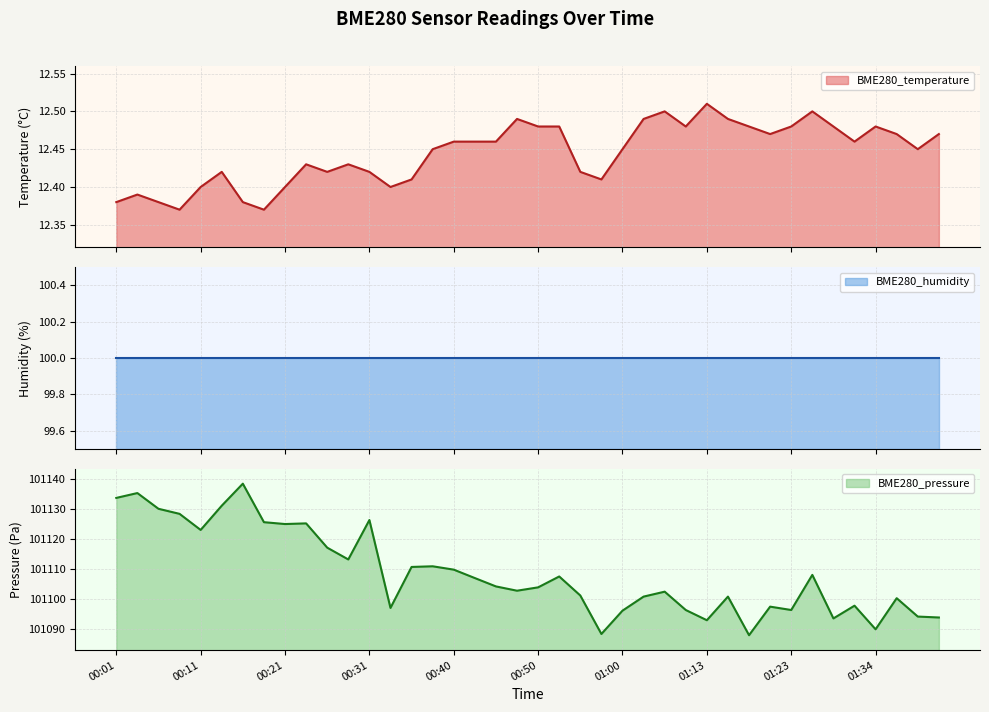

The BME280_pressure series shows 27593.9 at 01:23. True or false?

False